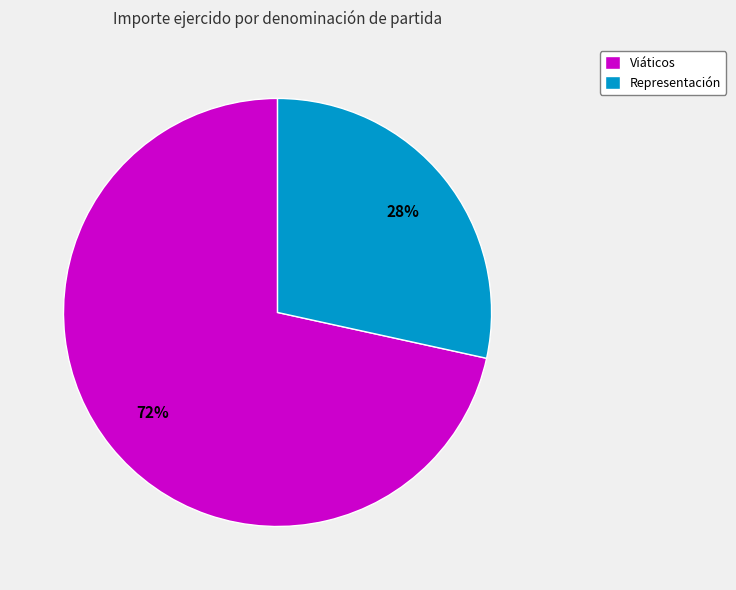

Count the number of slices in the pie.

2